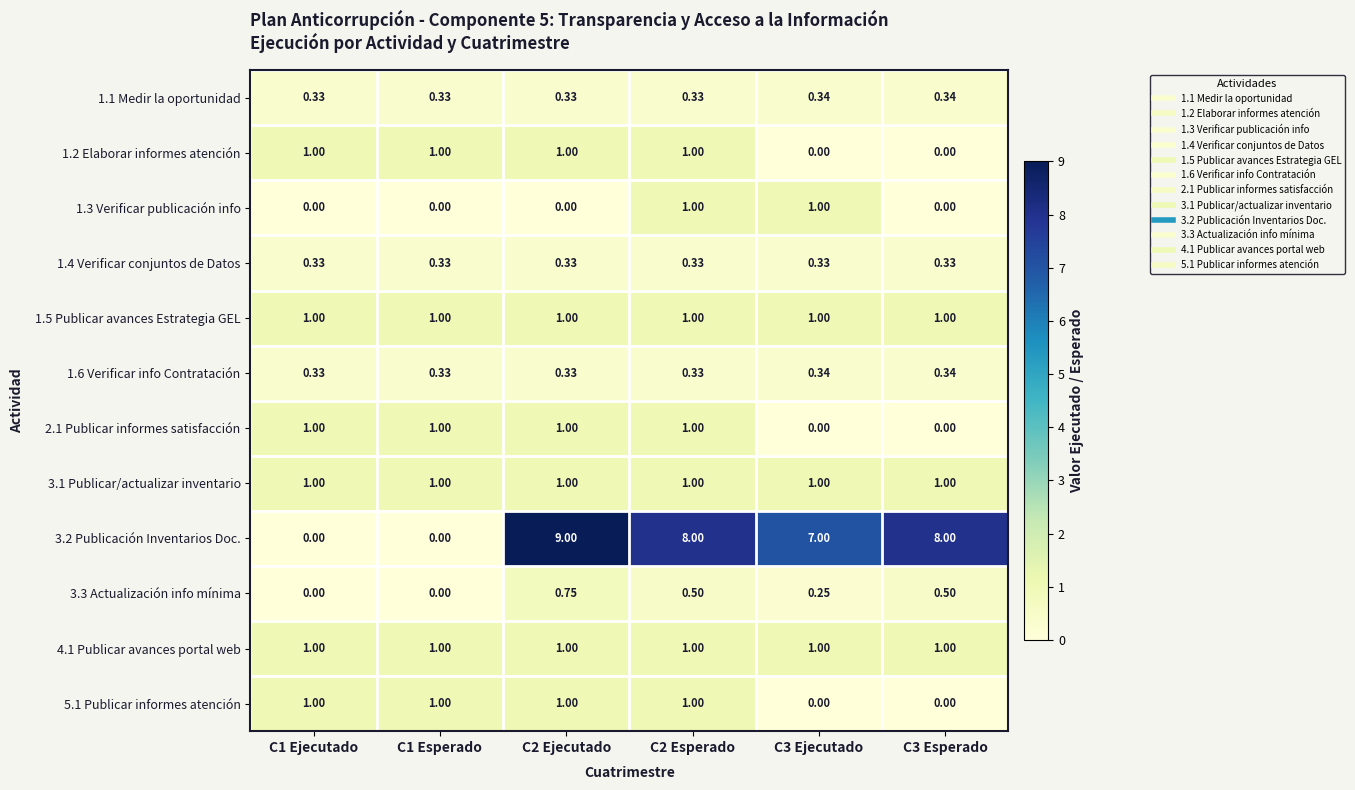

Which series has the largest total across all categories?

3.2 Publicación Inventarios Doc.